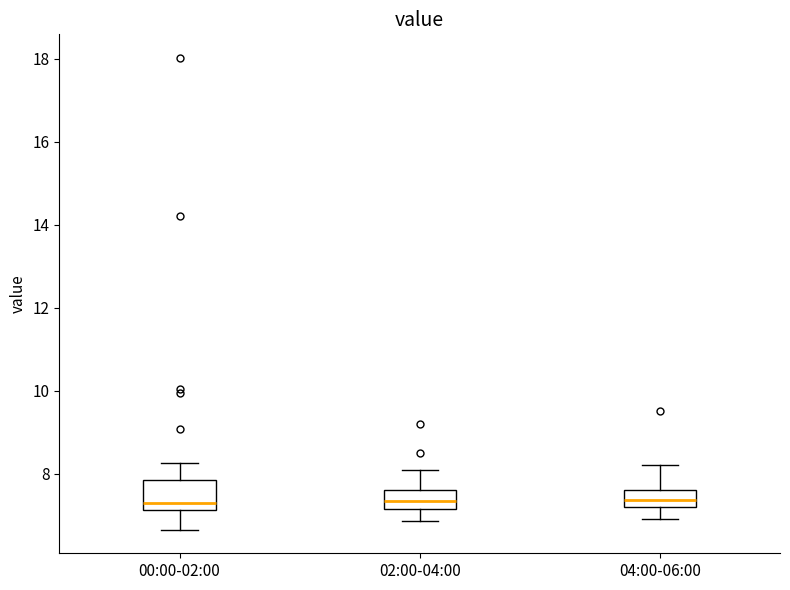

Where is the lower edge of the box for 04:00-06:00 on the y-axis? The values are not printed on the chart, so give them approximately, as read against the axis.

7.2